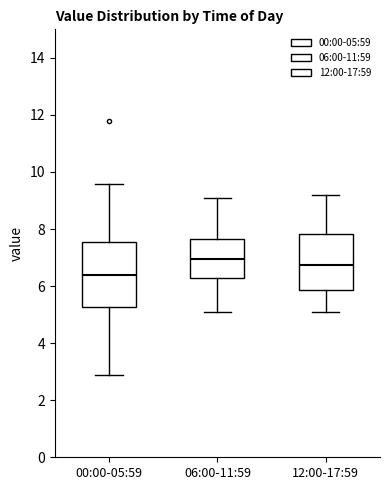

Which box is the tallest, from its lower edge to its upper edge?

00:00-05:59